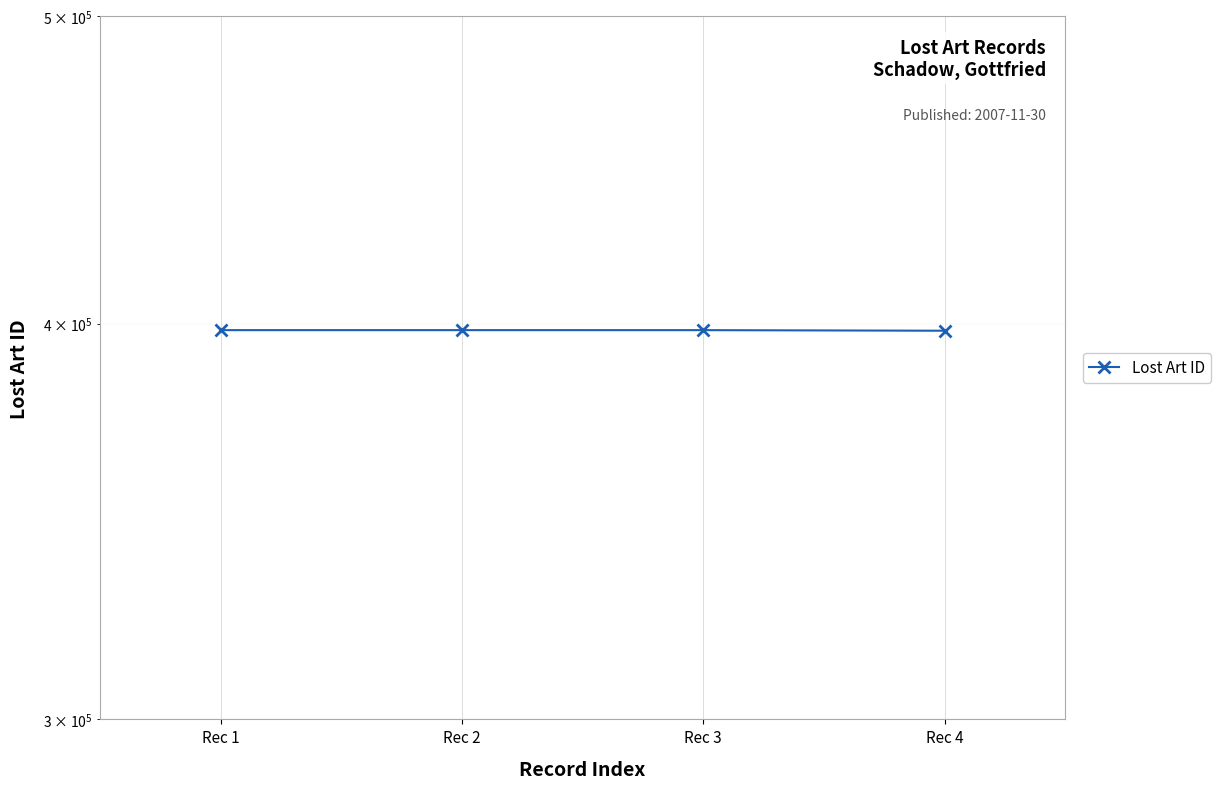

Where is the first local maximum?

Rec 2